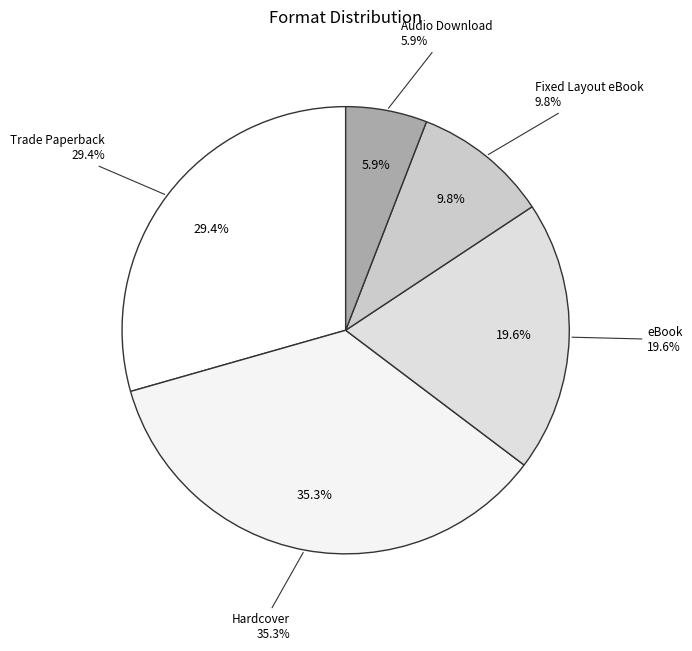

Approximately how many times larger is the value at eBook compared to Hardcover?

0.6